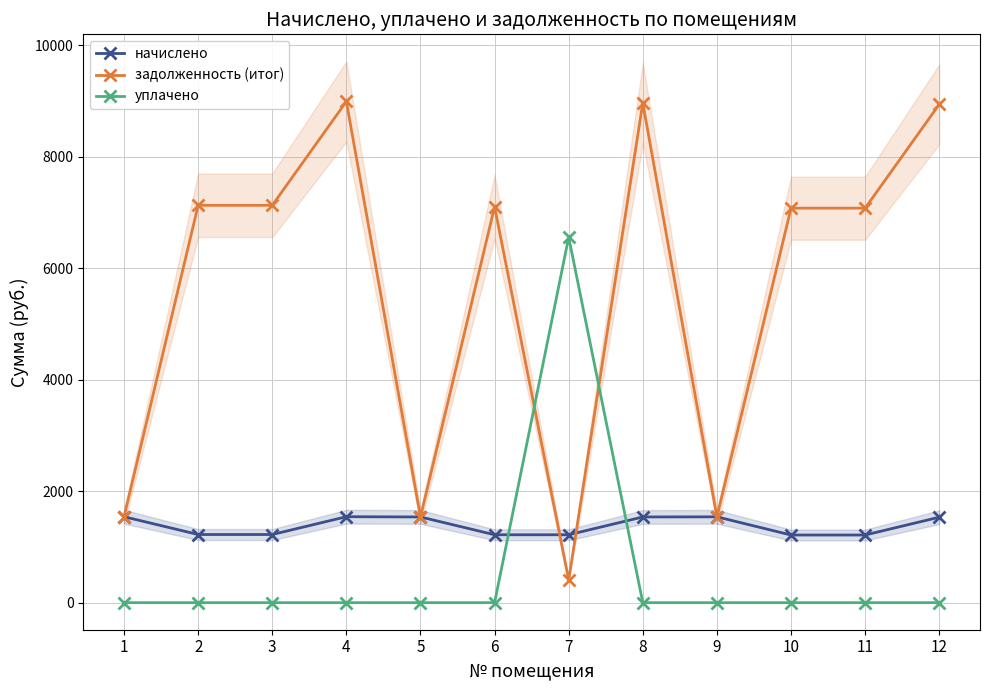

Where is the first local maximum for уплачено?

7